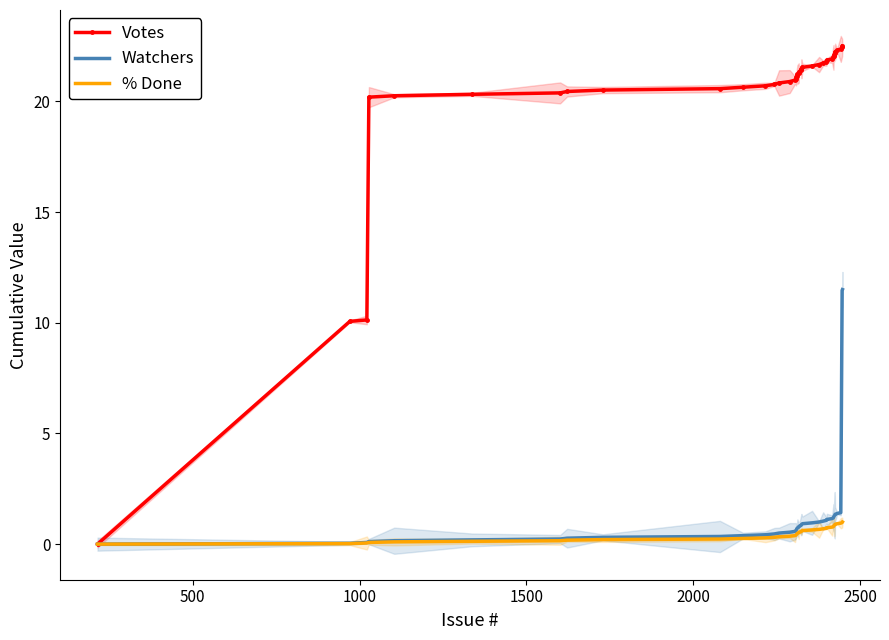

What is the label of the 28th point from the left?

27